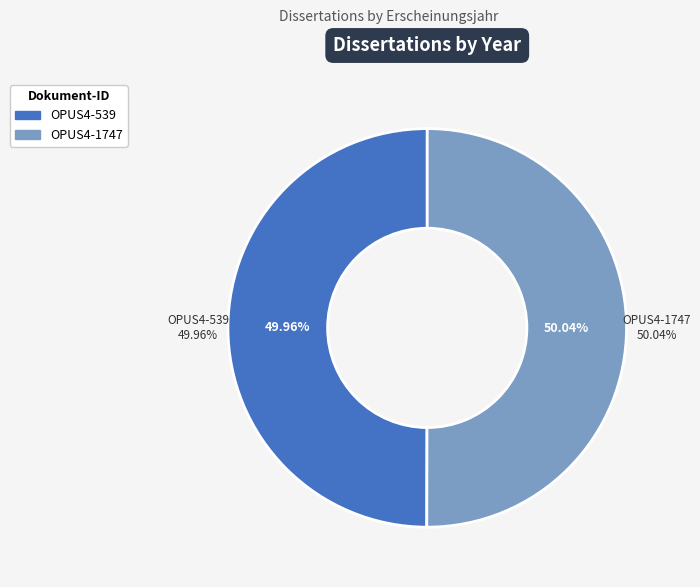

Count the number of slices in the pie.

2